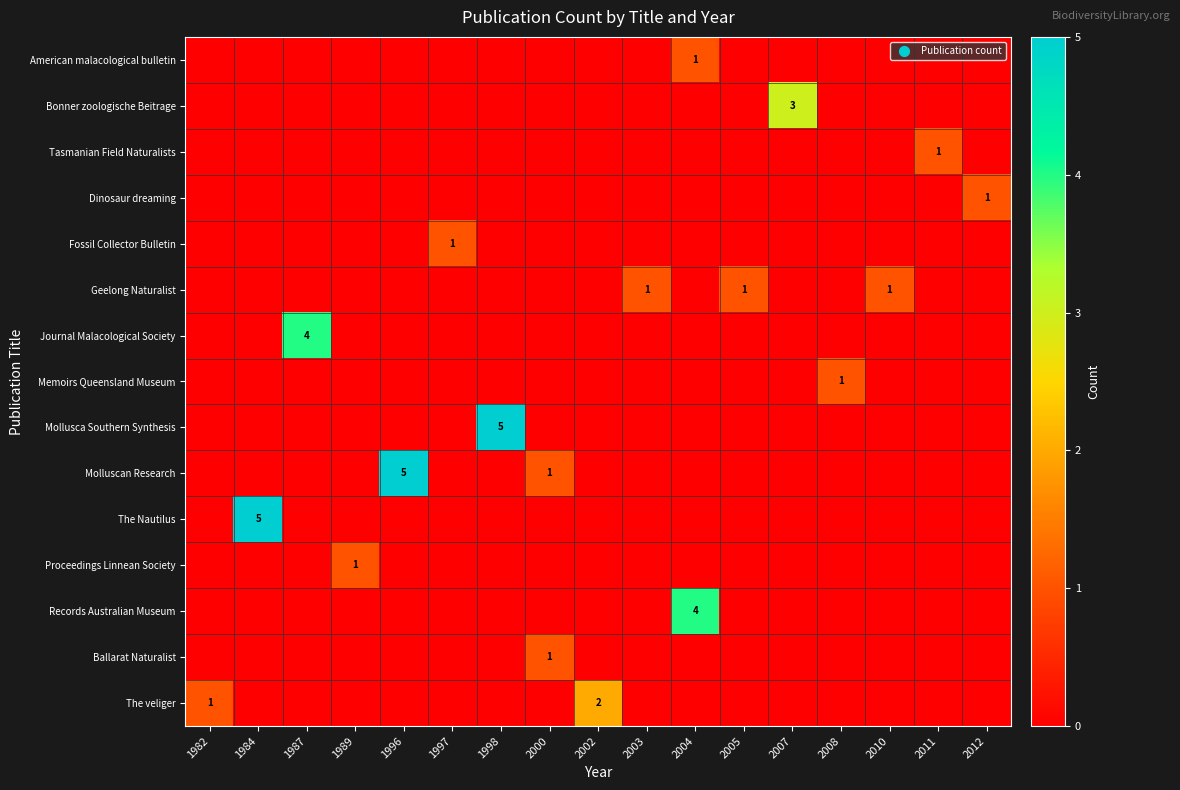

True or false: The veliger has a value of -1 at 2008.

False